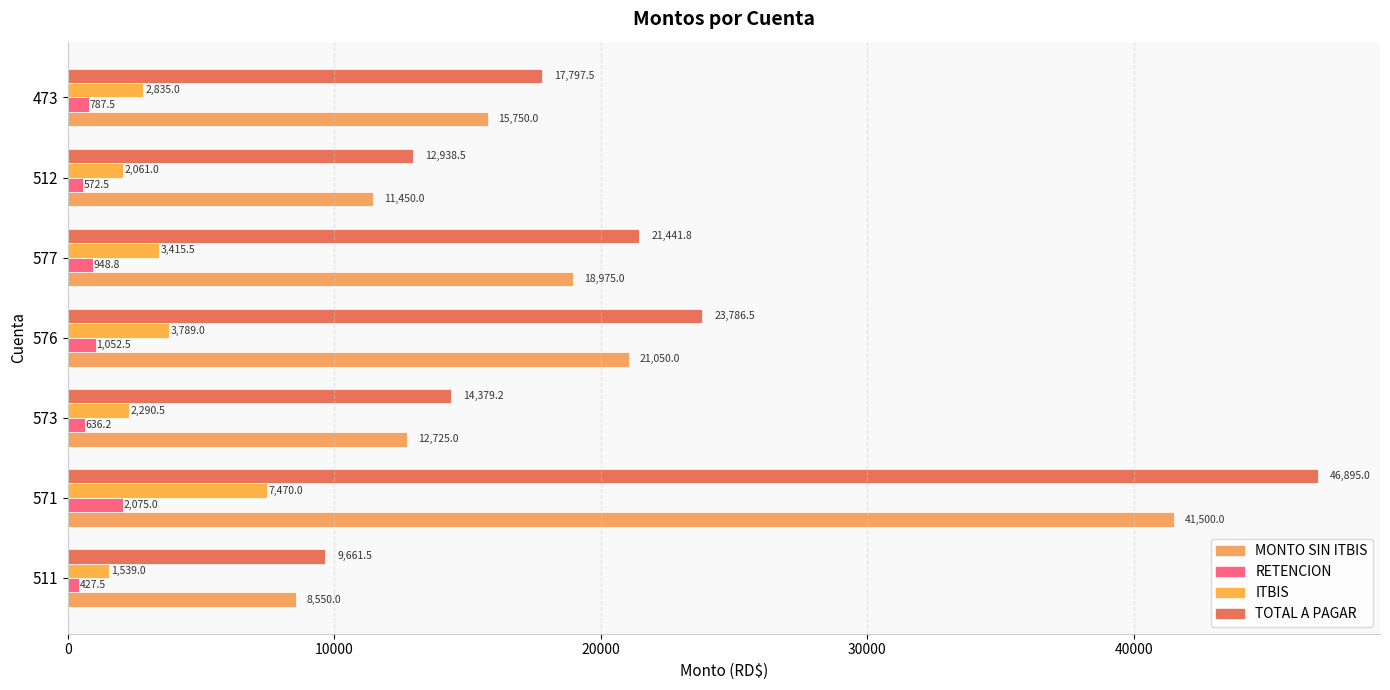

How many data points does each series have?

7